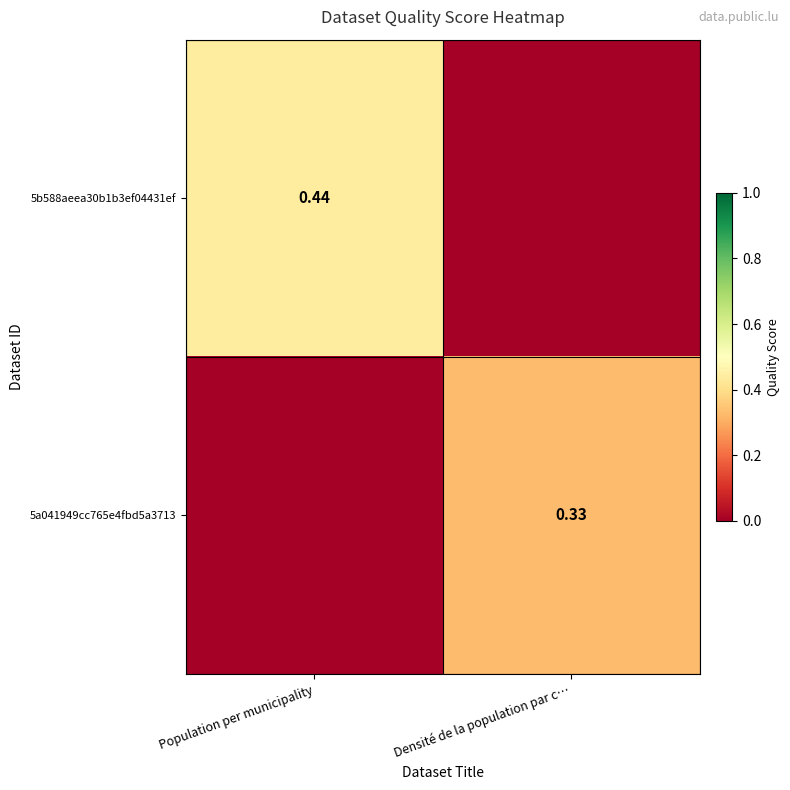

The value of 5b588aeea30b1b3ef04431ef at Densité de la population par c… is 0.2. True or false?

False